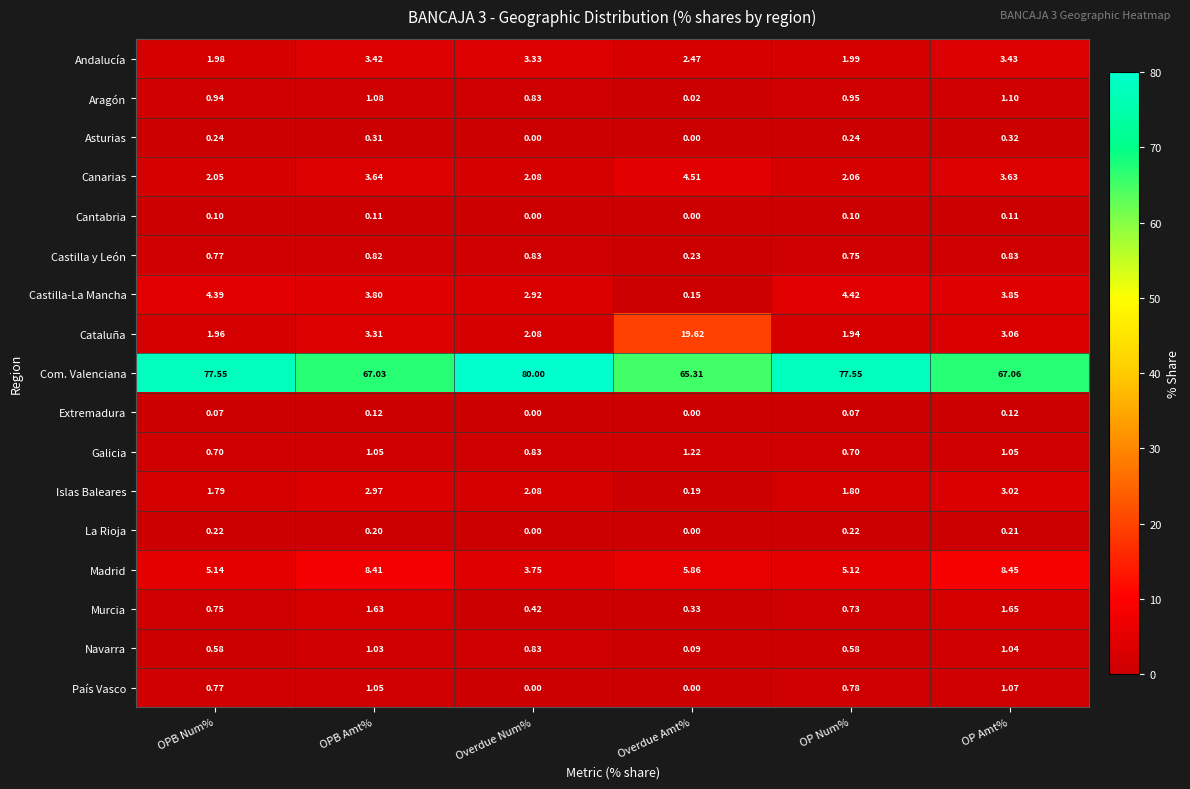

Between OPB Num% and OP Amt%, which series saw the biggest shift?

Com. Valenciana